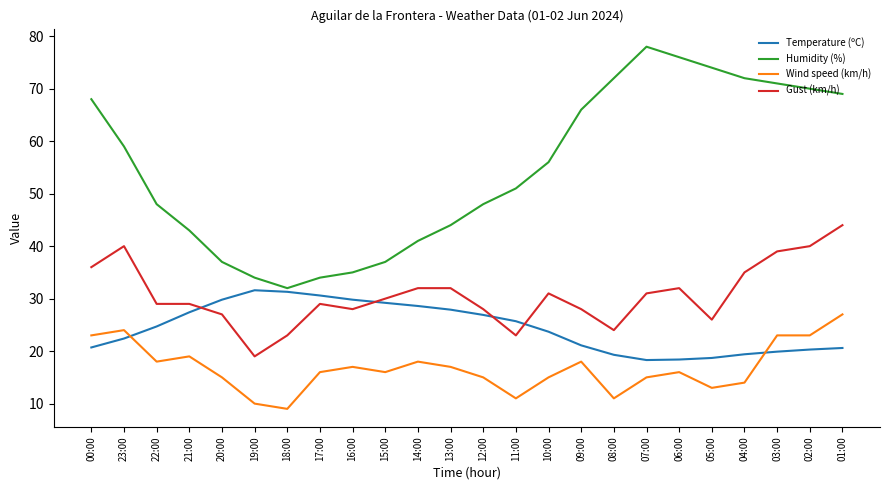

What position from the right is 06:00?

6